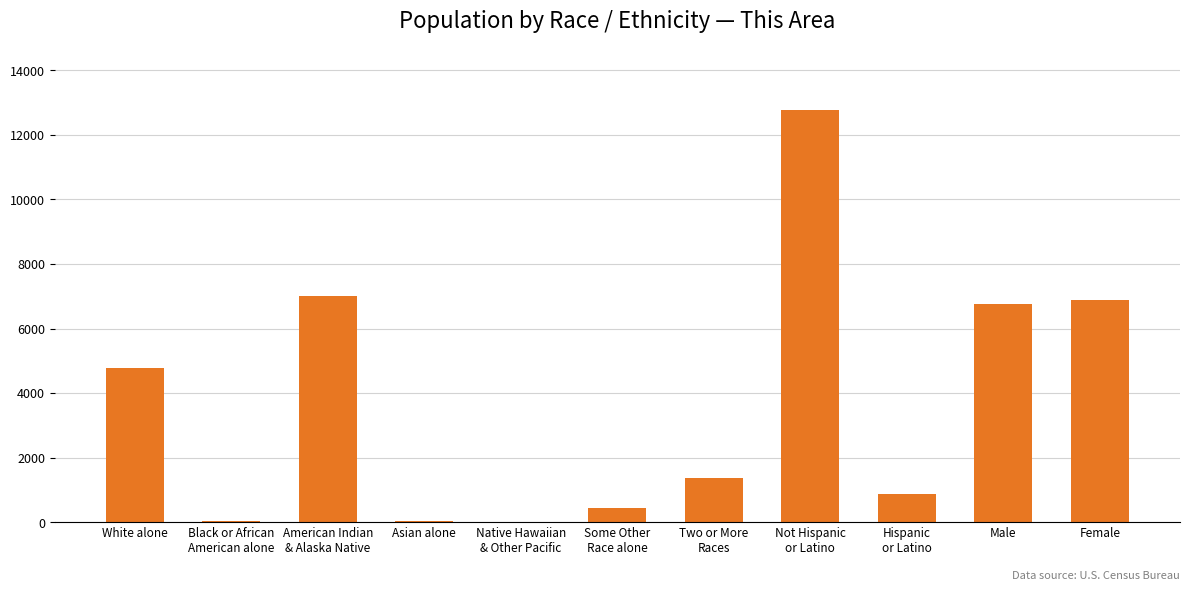

What is the sum of all values?

40929